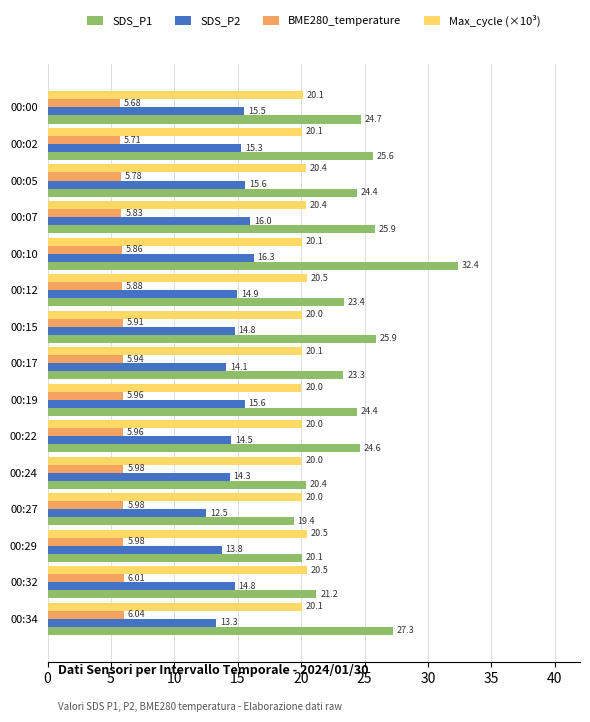

Rank the series by their average value, from lowest to highest.

BME280_temperature, SDS_P2, Max_cycle (×10³), SDS_P1